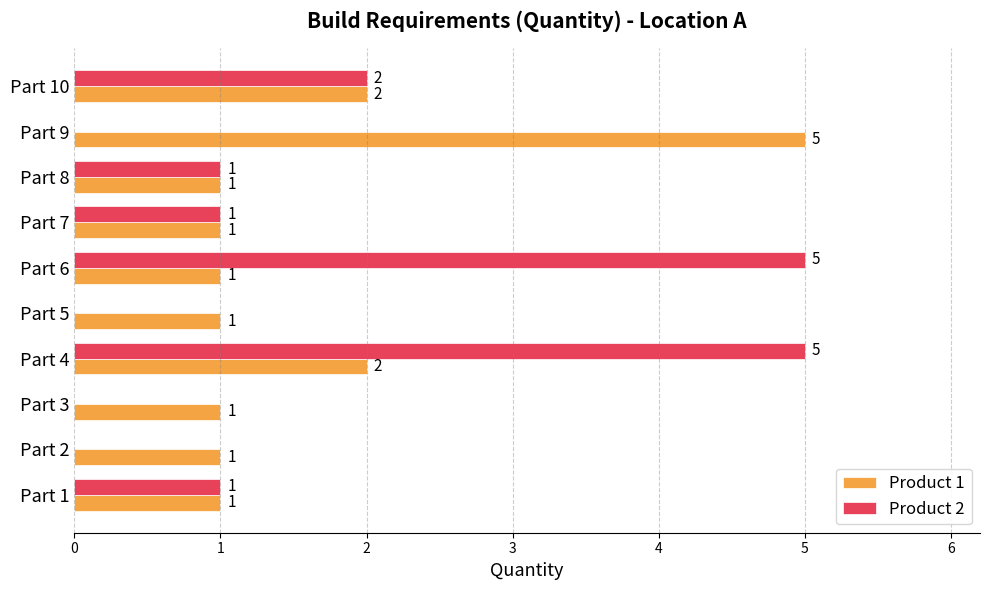

How many categories are shown in the chart?

10